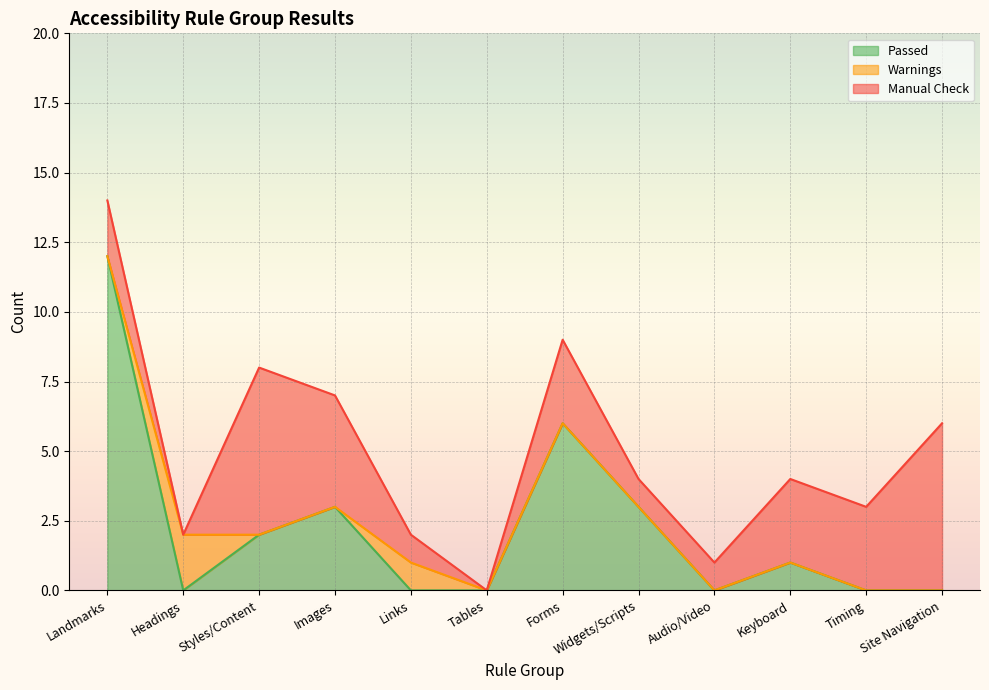

How many lines are shown in the chart?

3